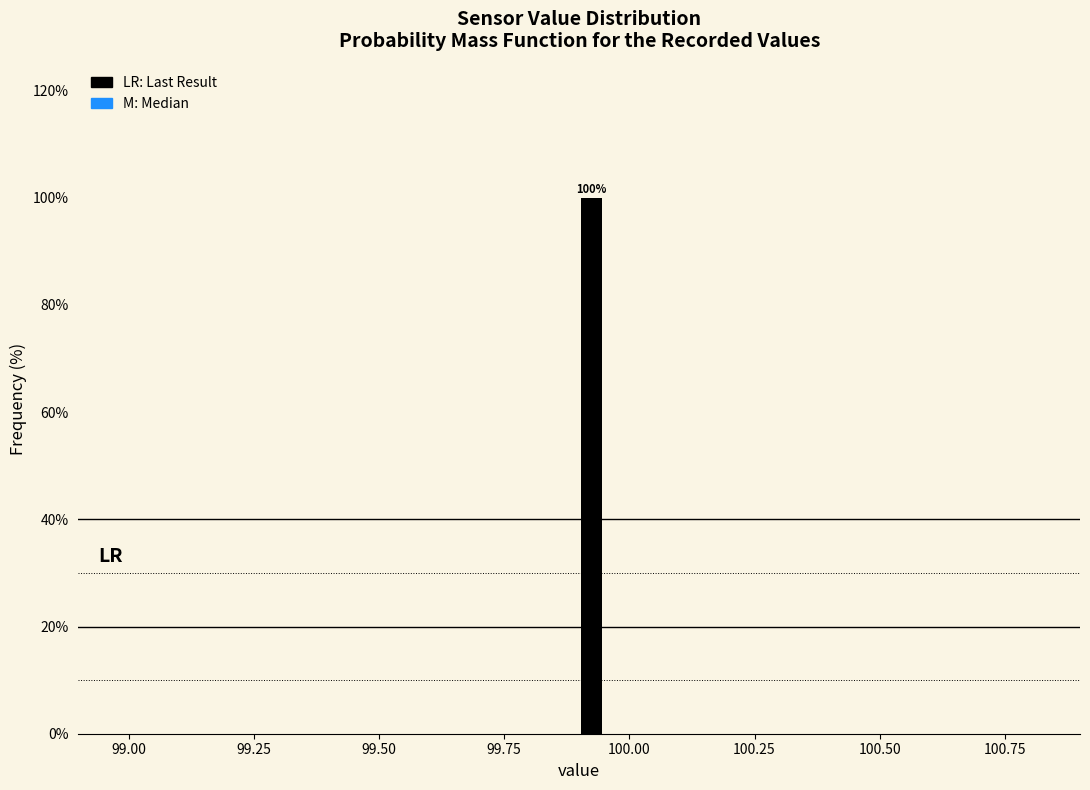

Read against the x-axis, roughly where is the centre of the tallest bar?

99.95